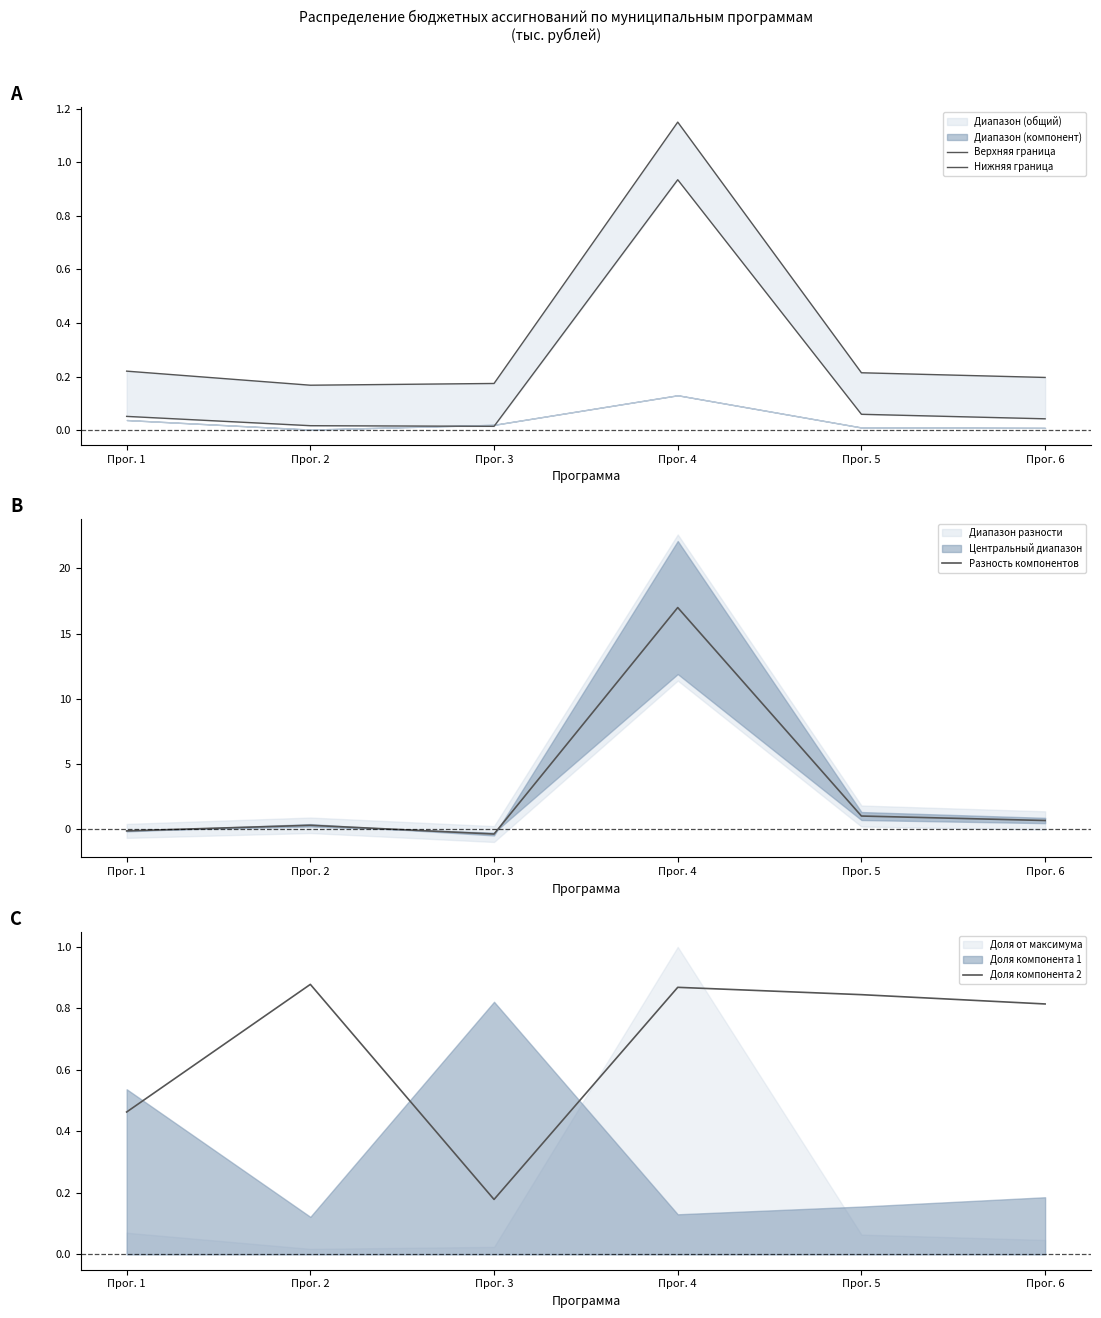

What is the highest value of the Нижняя граница series?

0.9